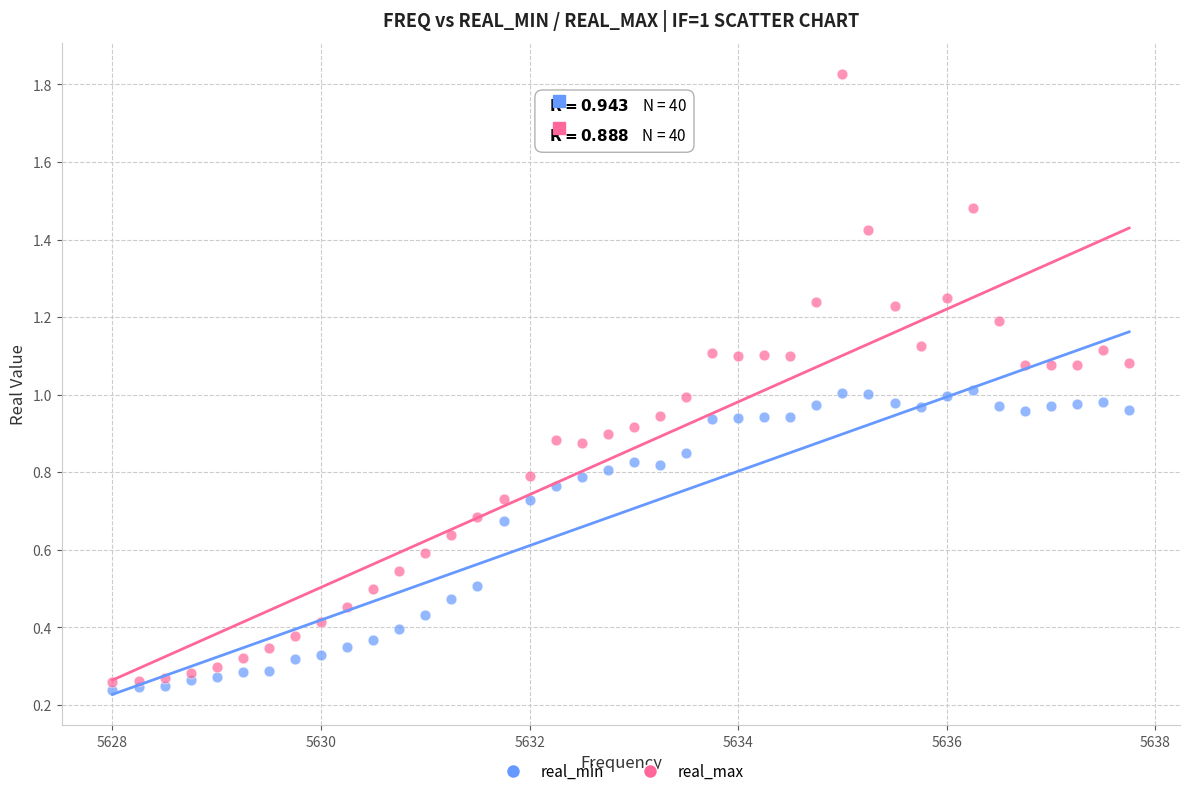

Which series has the widest spread of Y values?

real_max